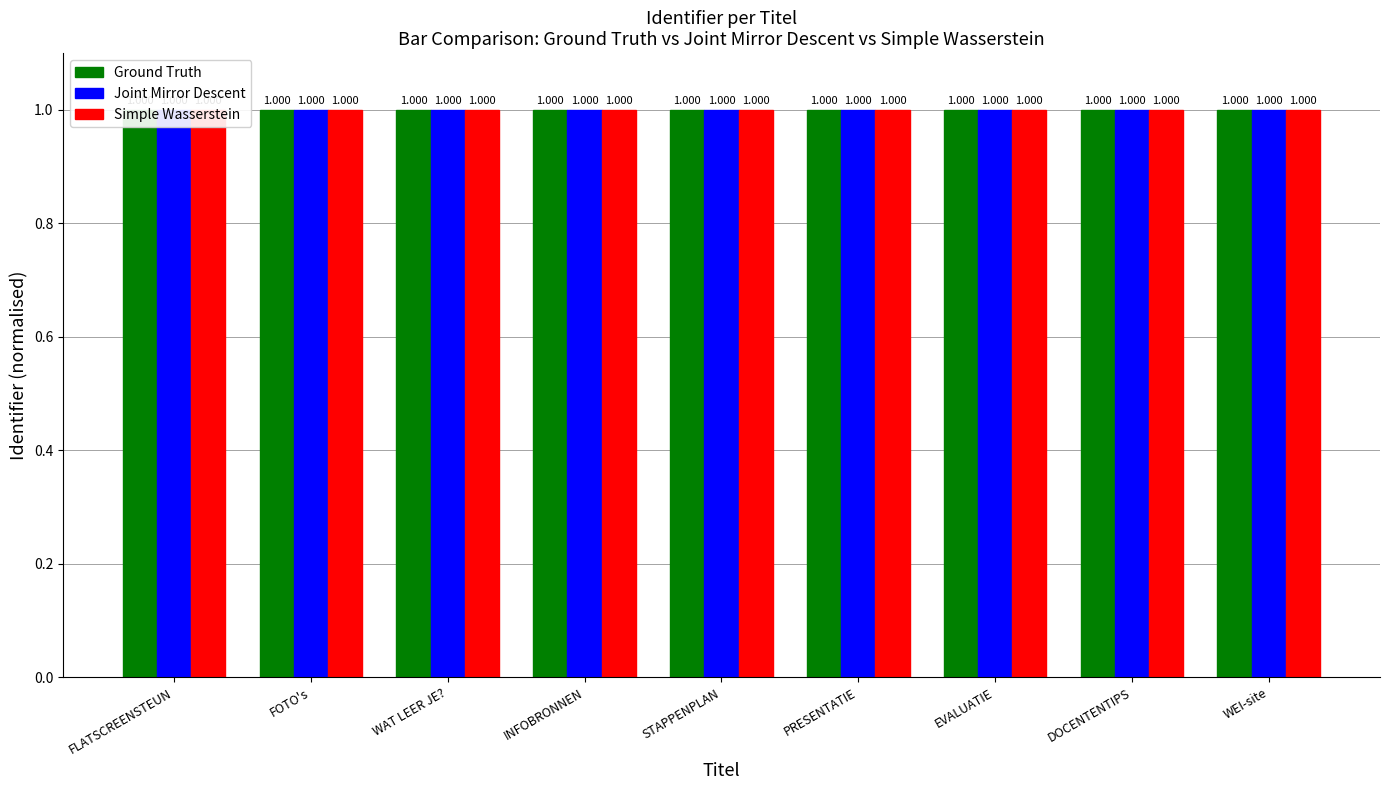

Reading left to right, list all the values displayed in this chart.

Ground Truth: 1.0	1.0	1.0	1.0	1.0	1.0	1.0	1.0	1.0
Joint Mirror Descent: 1.0	1.0	1.0	1.0	1.0	1.0	1.0	1.0	1.0
Simple Wasserstein: 1.0	1.0	1.0	1.0	1.0	1.0	1.0	1.0	1.0